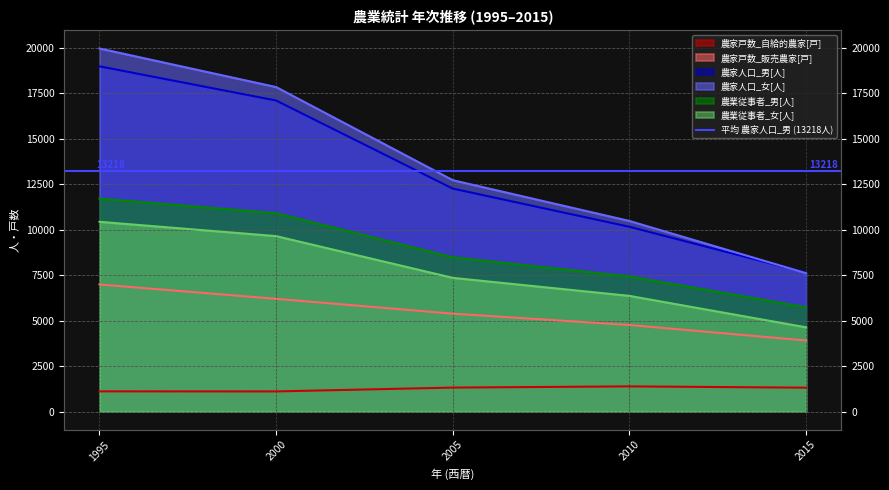

What is the lowest value of the 農業従事者_男[人] series?

5731